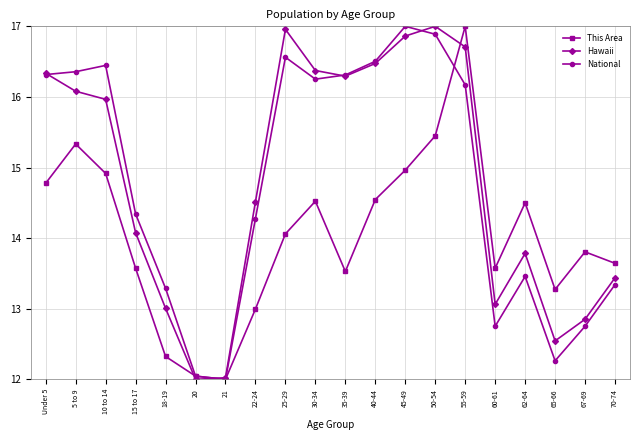

What is the value of the Hawaii point at the 1st from the left?

16.3